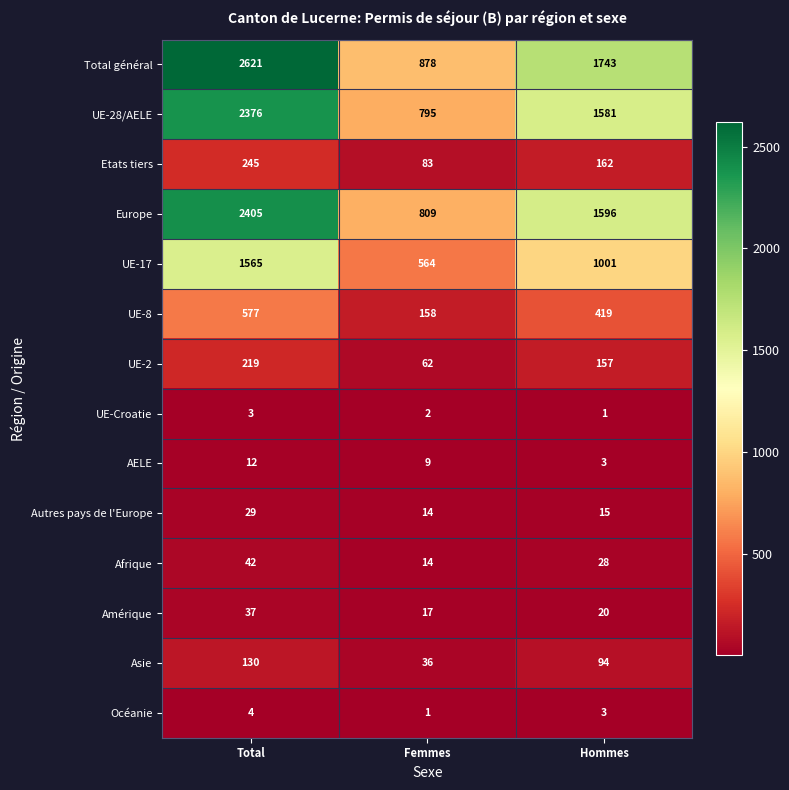

How many distinct data groups are displayed?

14